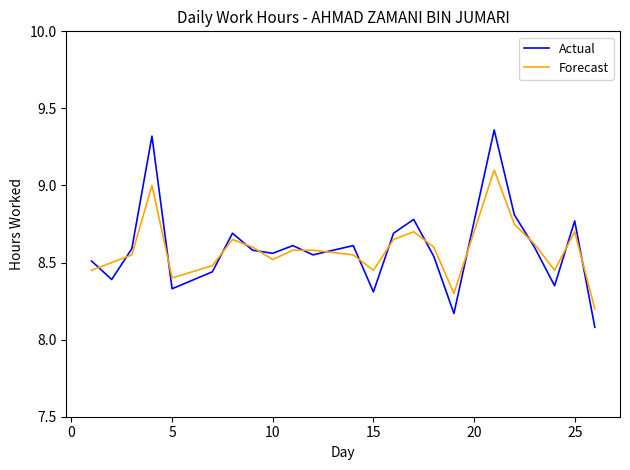

List the series in order of their peak value, lowest first.

Forecast, Actual